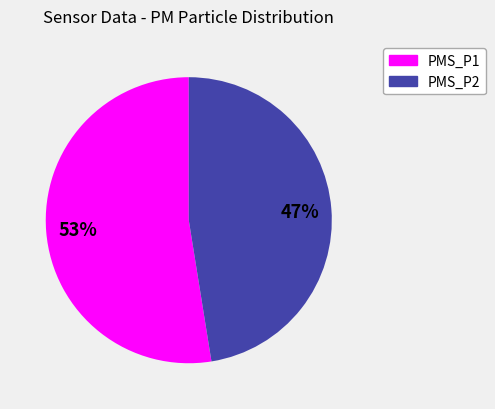

Is there a majority slice in this chart?

Yes